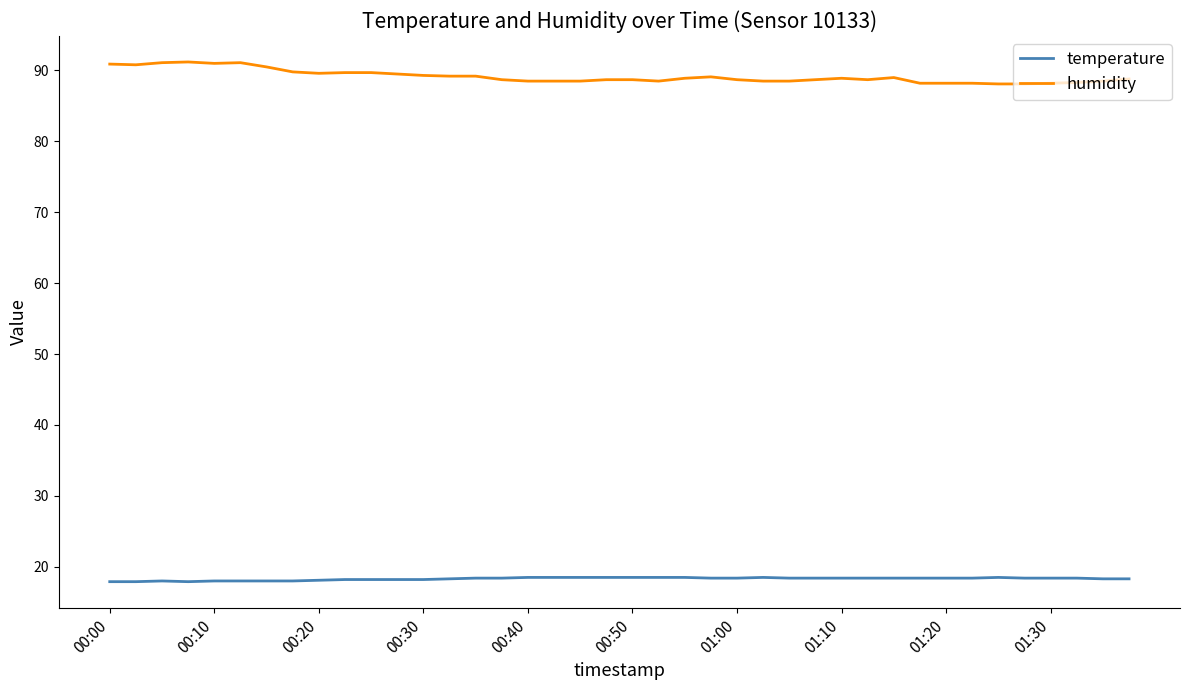

List the series in order of their peak value, highest first.

humidity, temperature